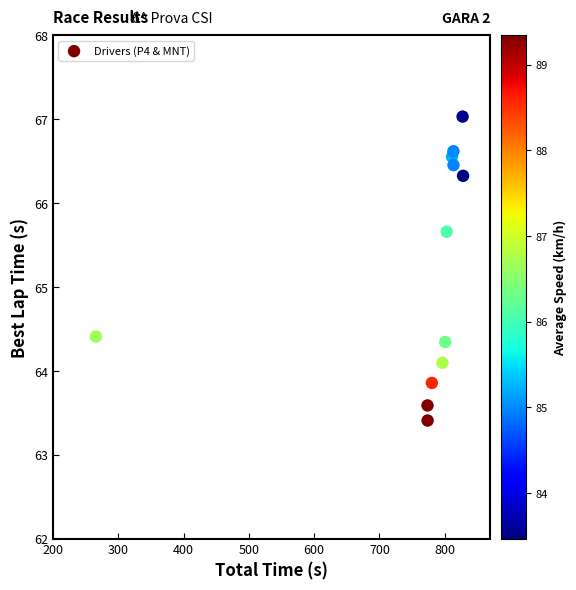

What Y value in the scatter plot is closest to 65?

64.4